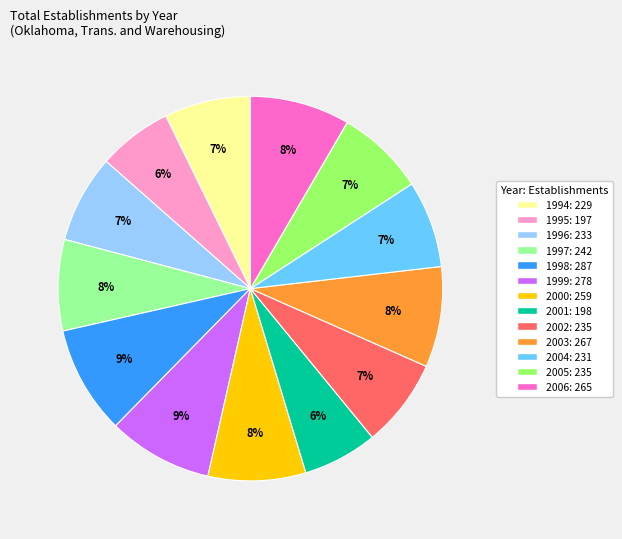

How many slices are in this pie chart?

13